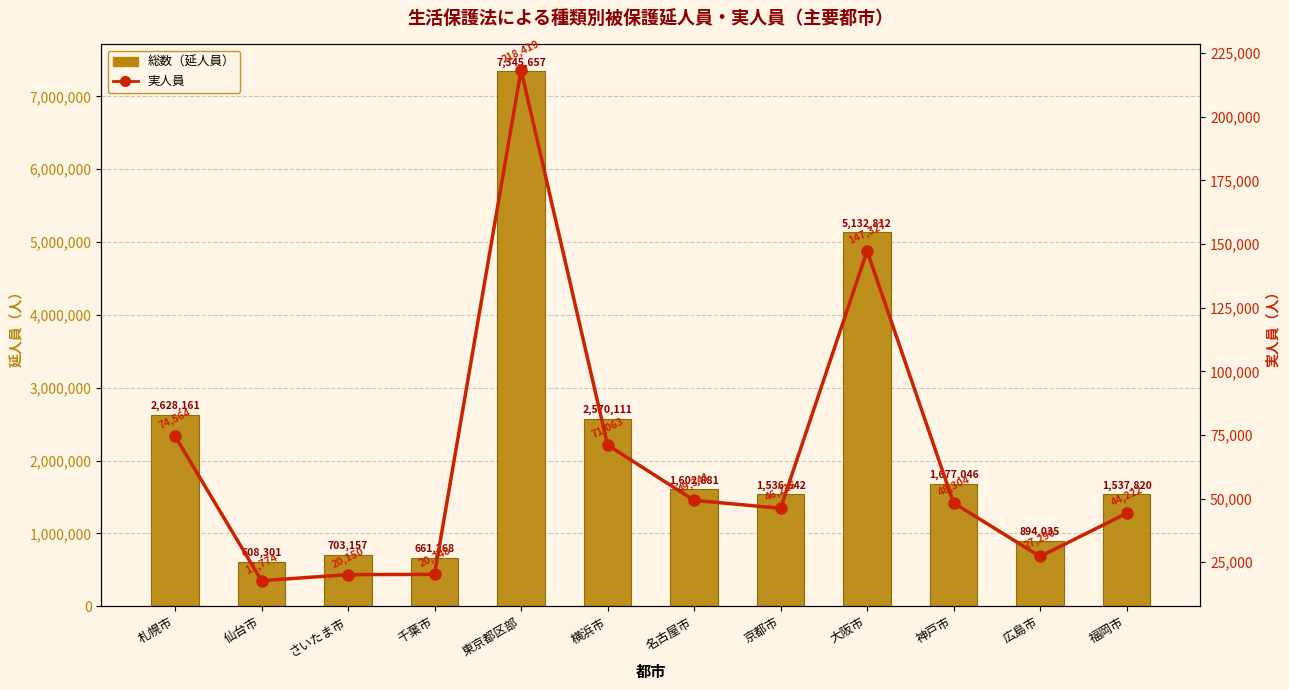

Reading left to right, transcribe all the data shown in this chart.

総数（延人員）: 札幌市=2628161	仙台市=608301	さいたま市=703157	千葉市=661268	東京都区部=7345657	横浜市=2570111	名古屋市=1602881	京都市=1536642	大阪市=5132812	神戸市=1677046	広島市=894035	福岡市=1537820
実人員: 札幌市=74564	仙台市=17774	さいたま市=20150	千葉市=20248	東京都区部=218419	横浜市=71063	名古屋市=49341	京都市=46215	大阪市=147327	神戸市=48304	広島市=27290	福岡市=44222